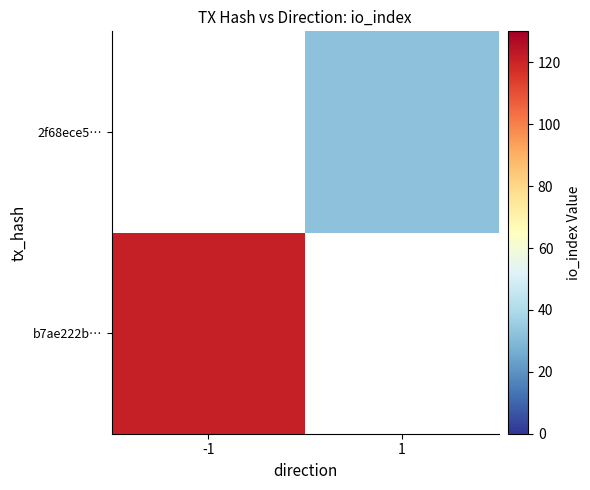

Which series has the widest spread of values?

b7ae222b…